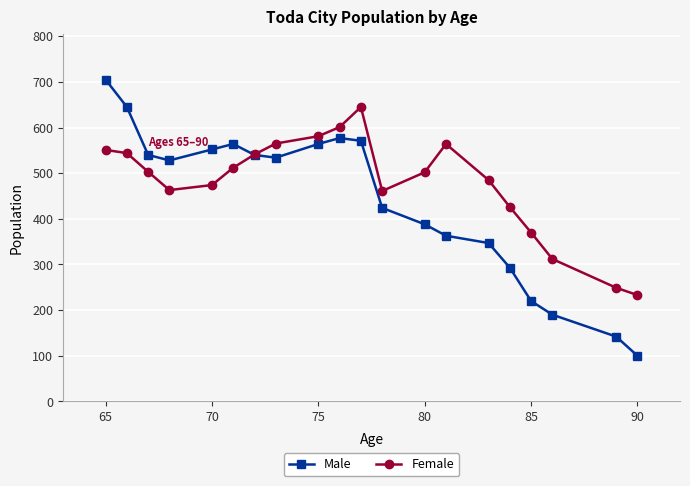

The Female series shows 474 at 70. True or false?

True